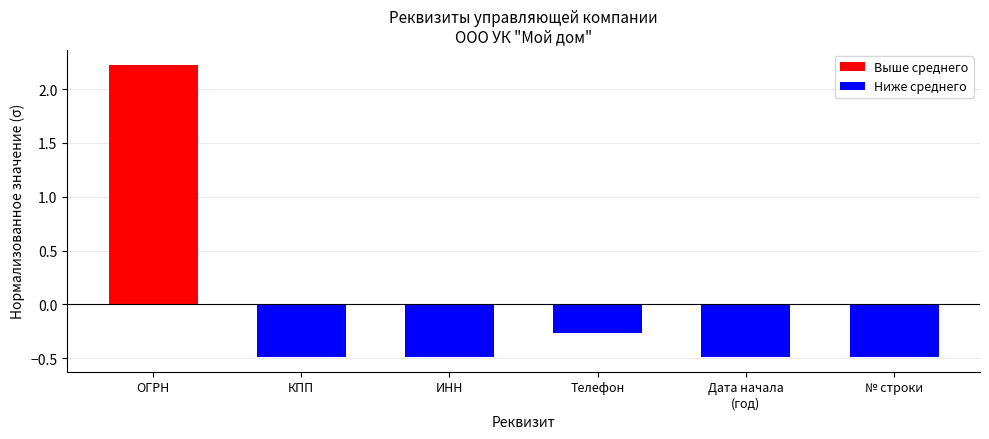

Reading right to left, what are all the values shown in this chart?

-0.5	-0.5	-0.3	-0.5	-0.5	2.2